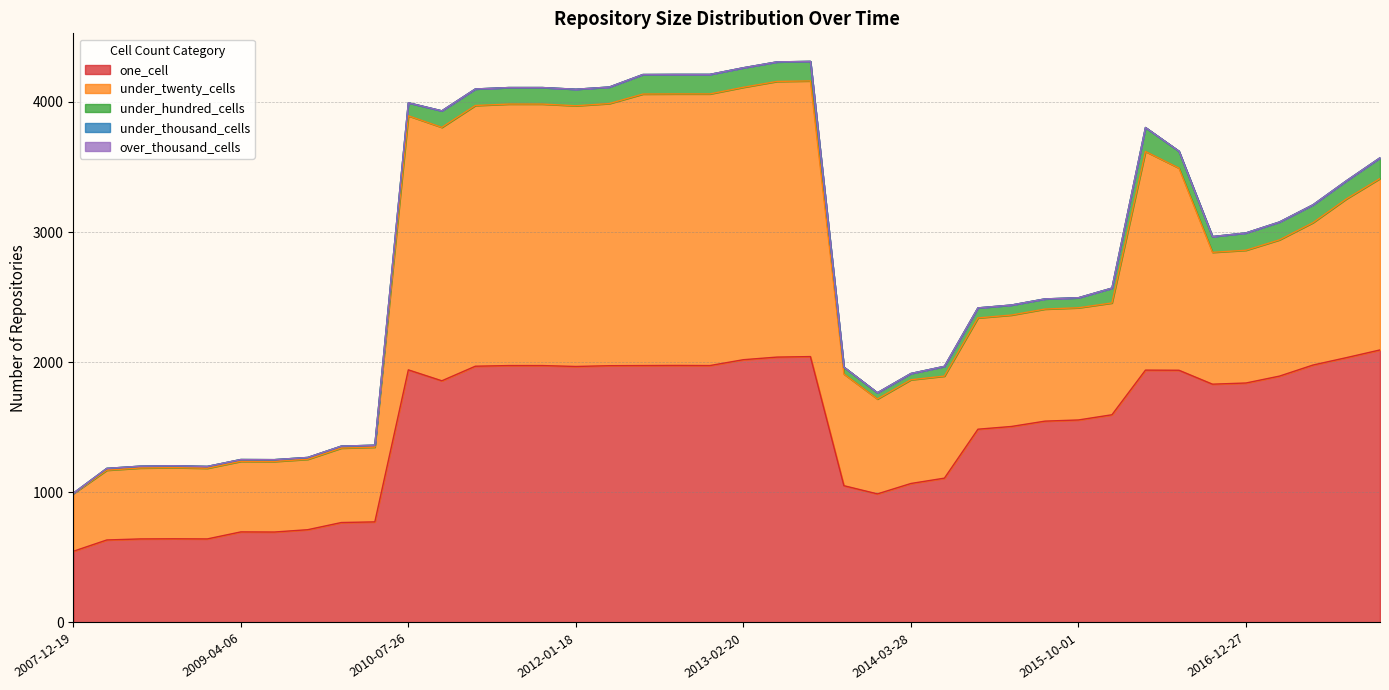

How many values in the one_cell series exceed 1840?

19